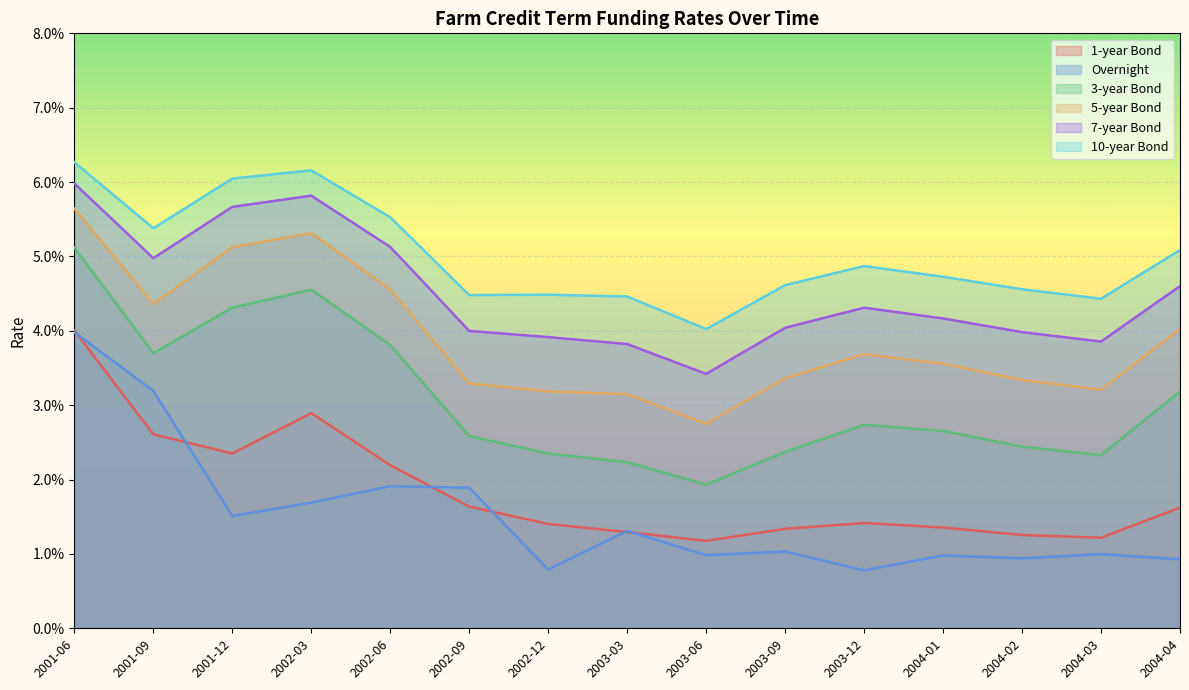

True or false: 7-year Bond and 5-year Bond intersect in this chart.

False